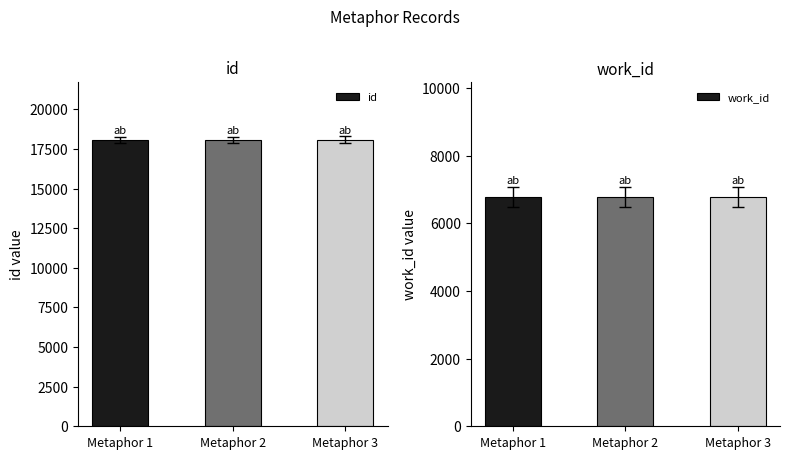

Does the chart contain any negative values?

No